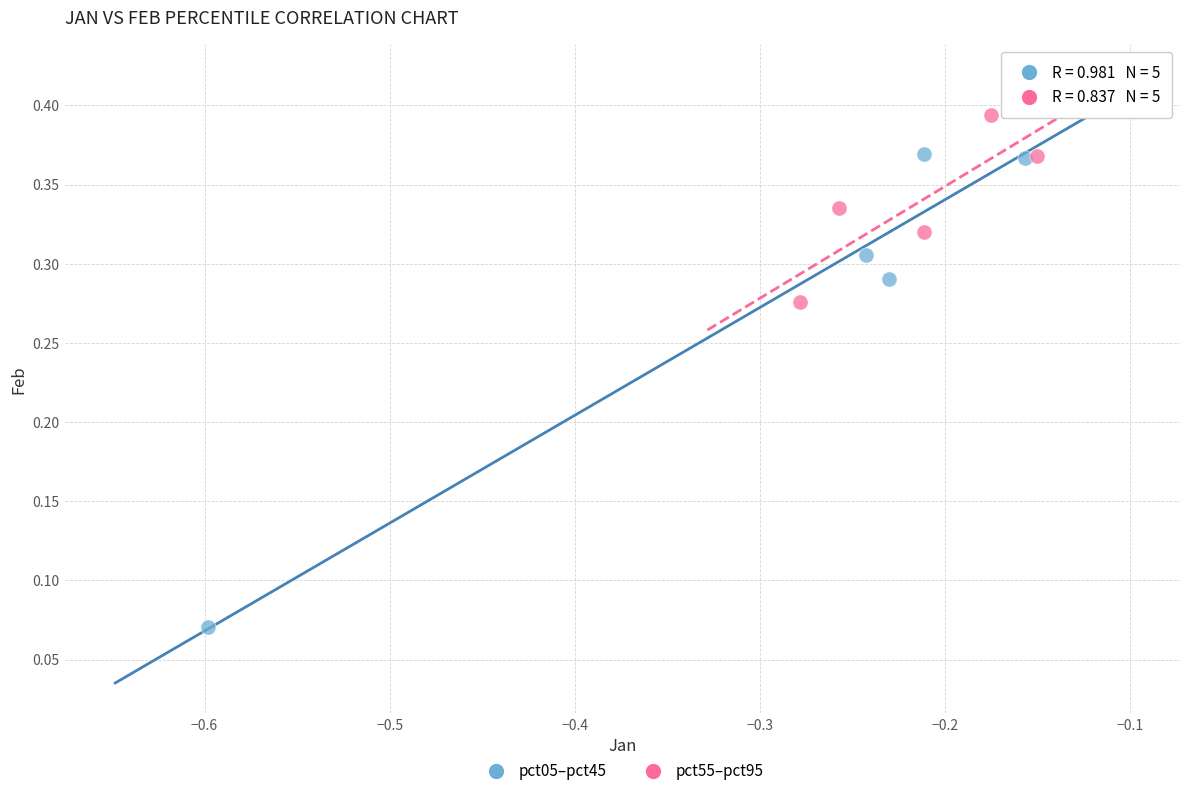

Which series reaches the minimum Y coordinate?

pct05–pct45